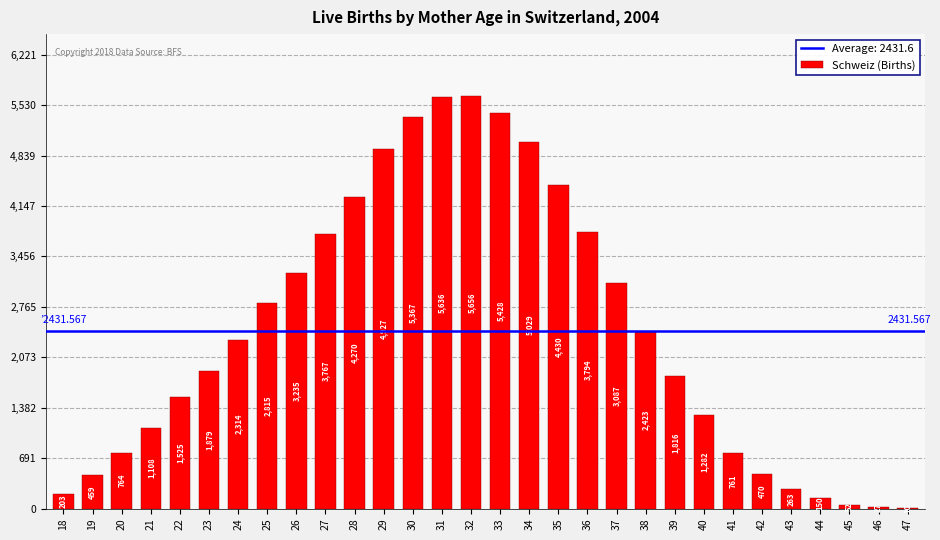

At which label is the value closest to 2833?

25